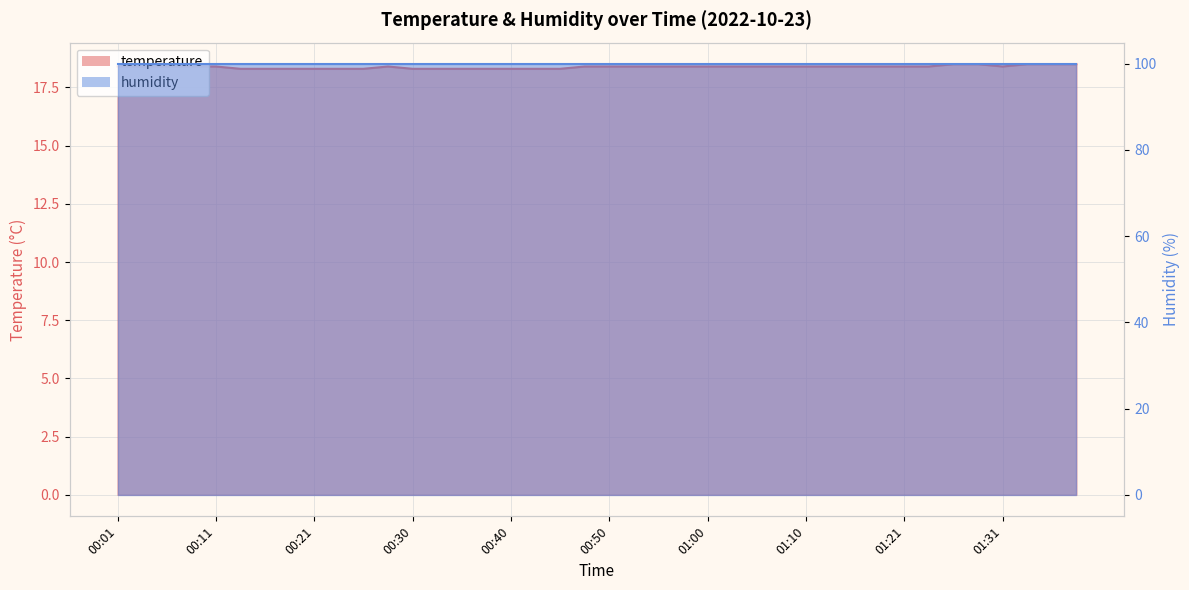

Does the chart display data point markers on the line(s)?

No